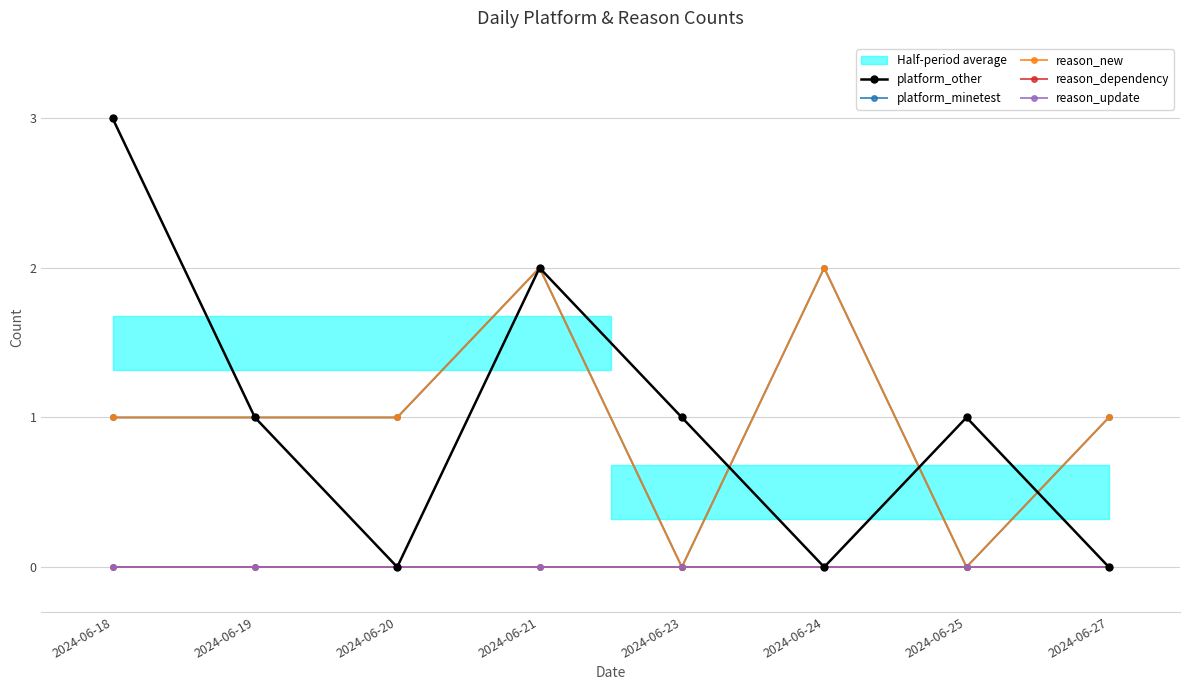

True or false: reason_update and reason_dependency cross at least once.

False